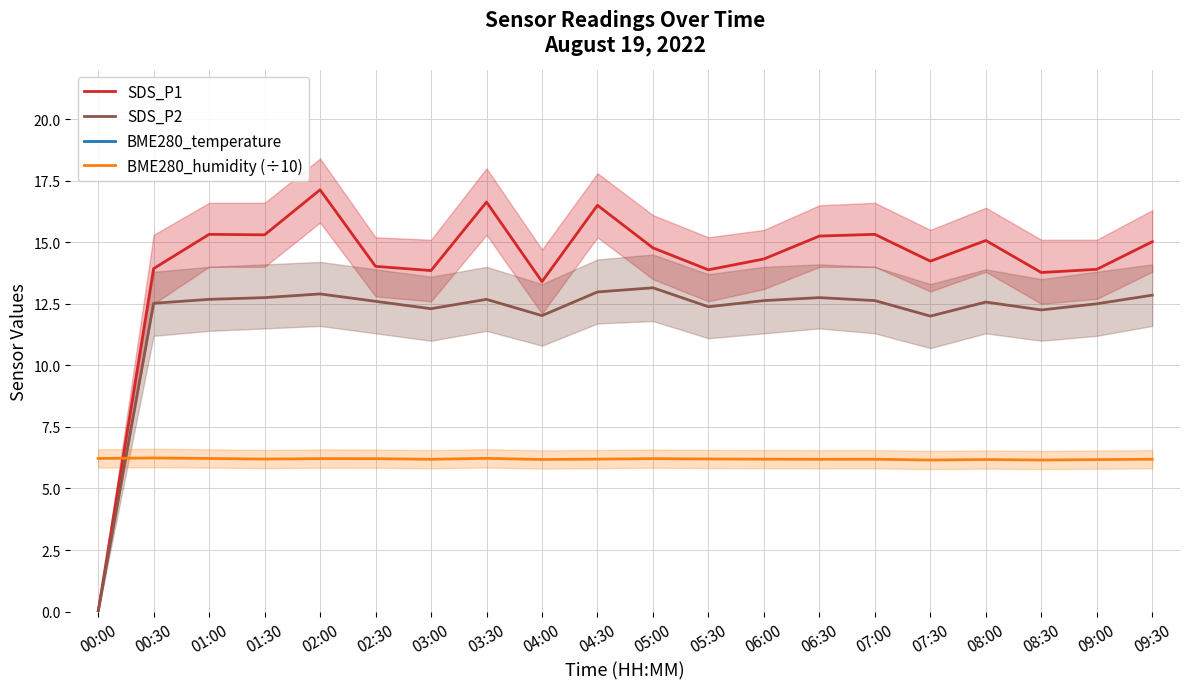

True or false: BME280_humidity (÷10) has more than 1 interior local peaks.

True